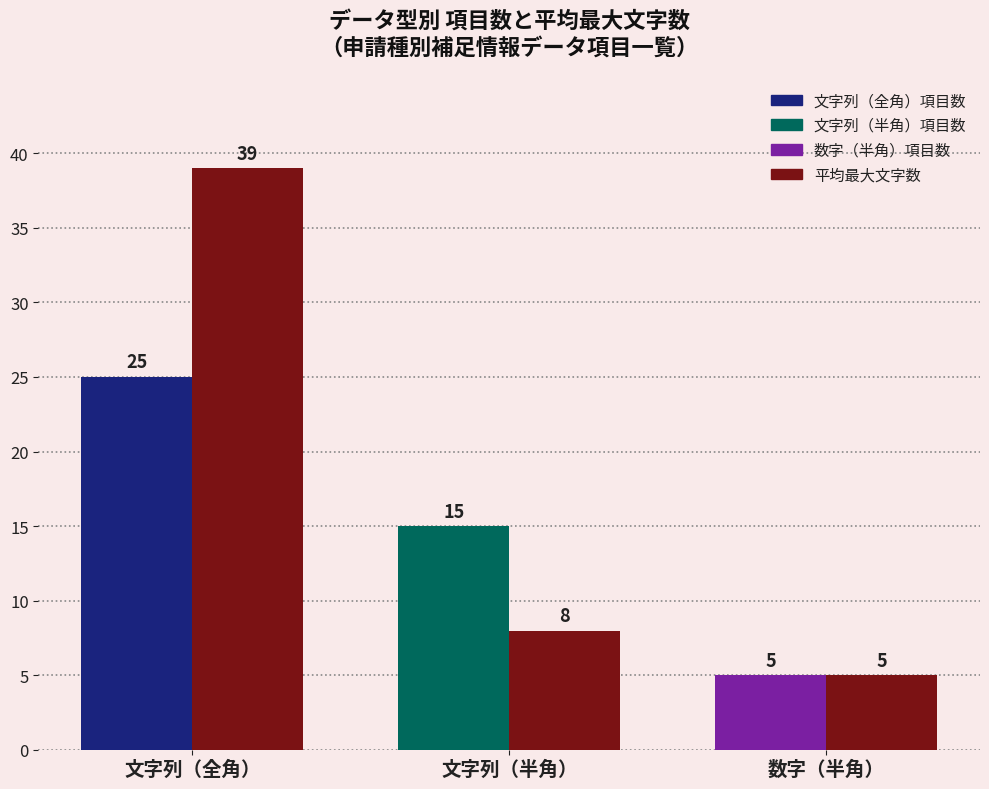

What is the greatest value displayed?

39